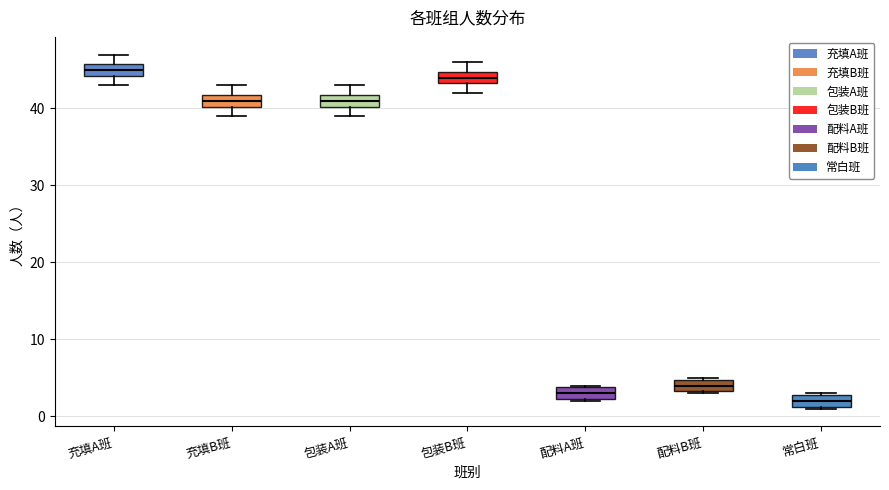

Which box has the lowest median line?

常白班